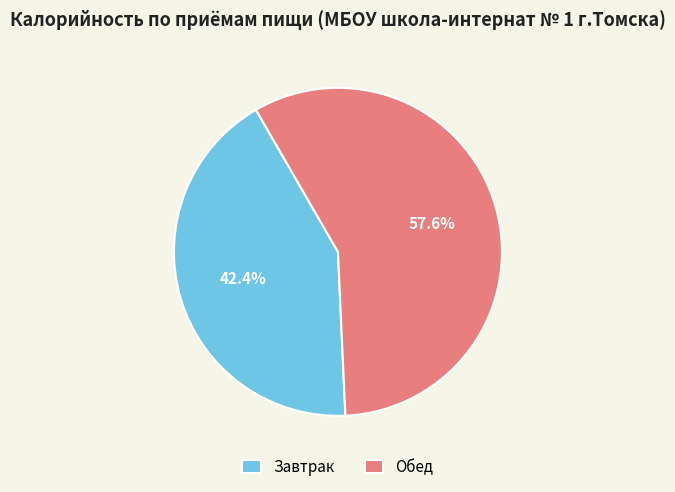

Combined, what portion of the pie is Завтрак and Обед?

100.0%